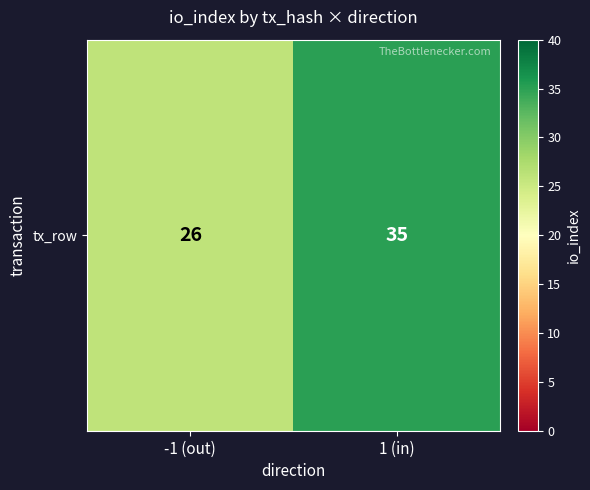

Is it true that the value at -1 (out) is 8?

False